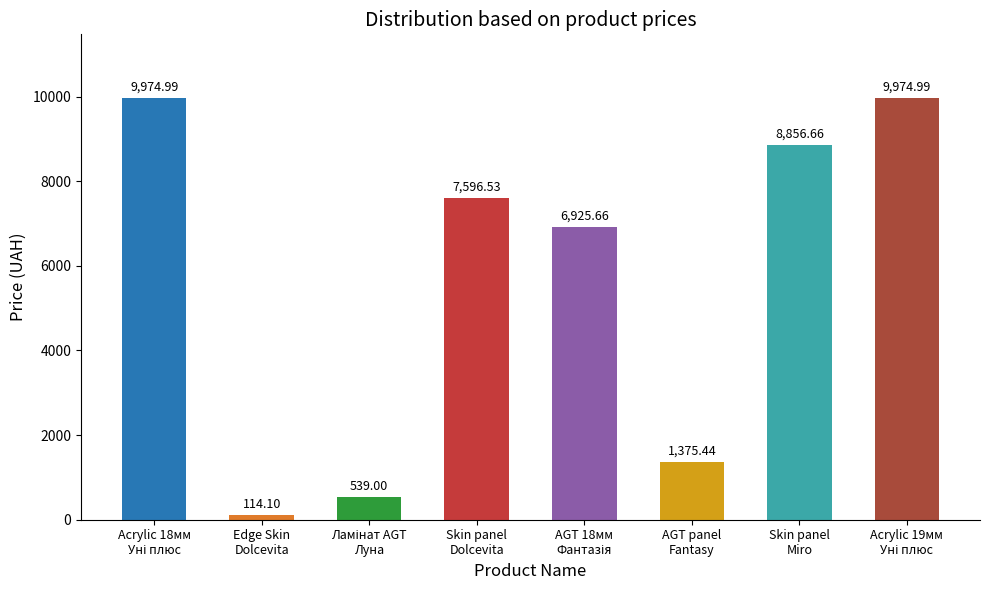

What is the average value?

5669.7